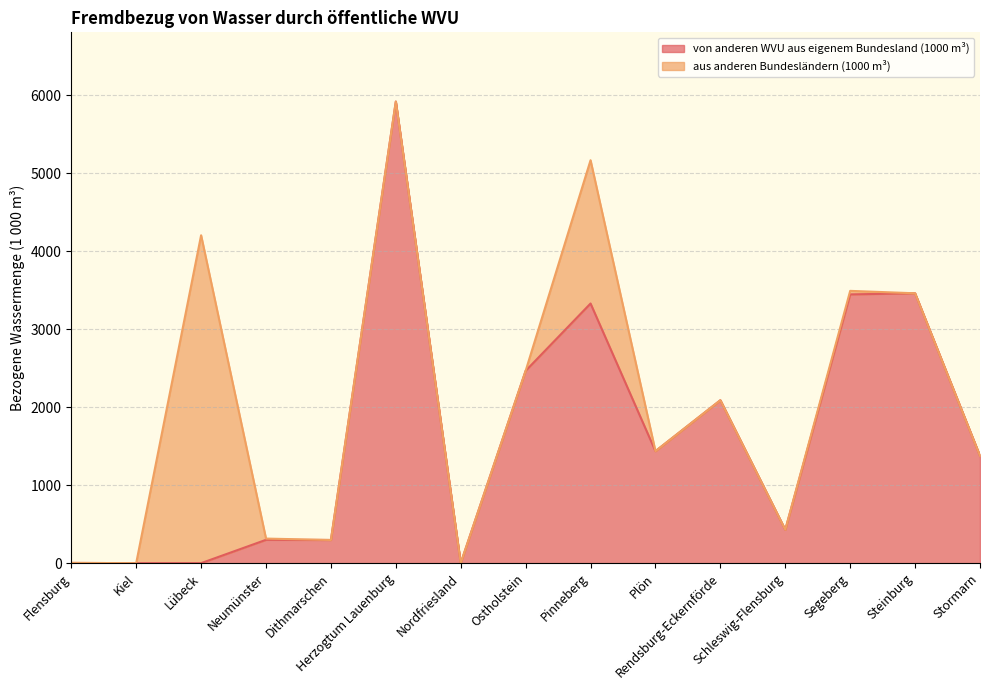

What are all the series names shown in the legend?

von anderen WVU aus eigenem Bundesland (1000 m³), aus anderen Bundesländern (1000 m³)